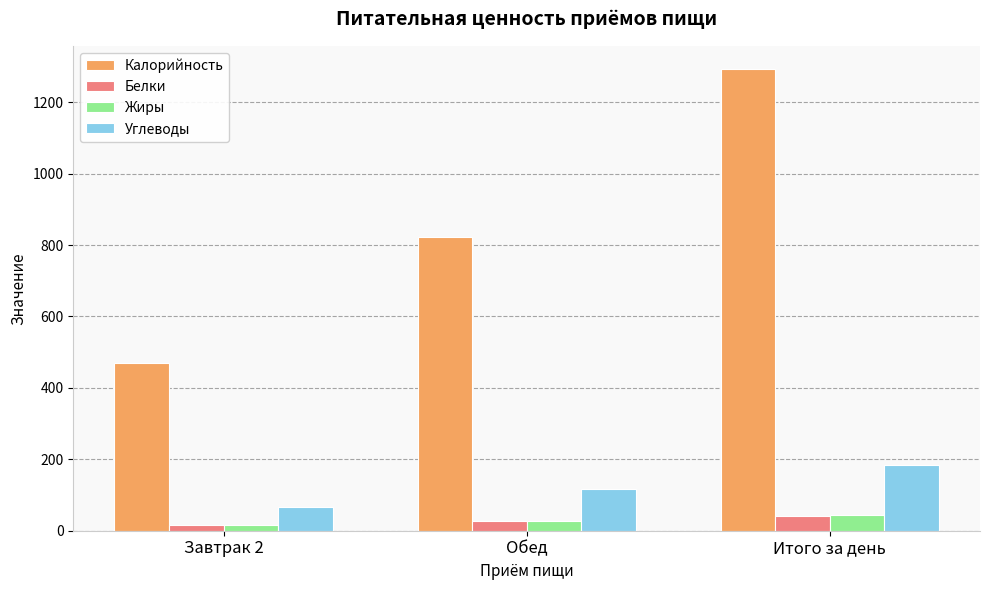

The Белки series shows 26.9 at Обед. True or false?

True